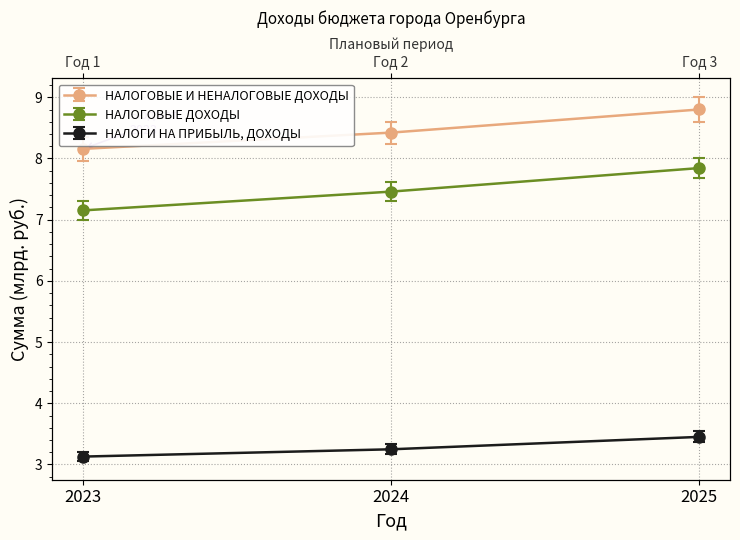

What is the total value across all series at 2025?

20.1